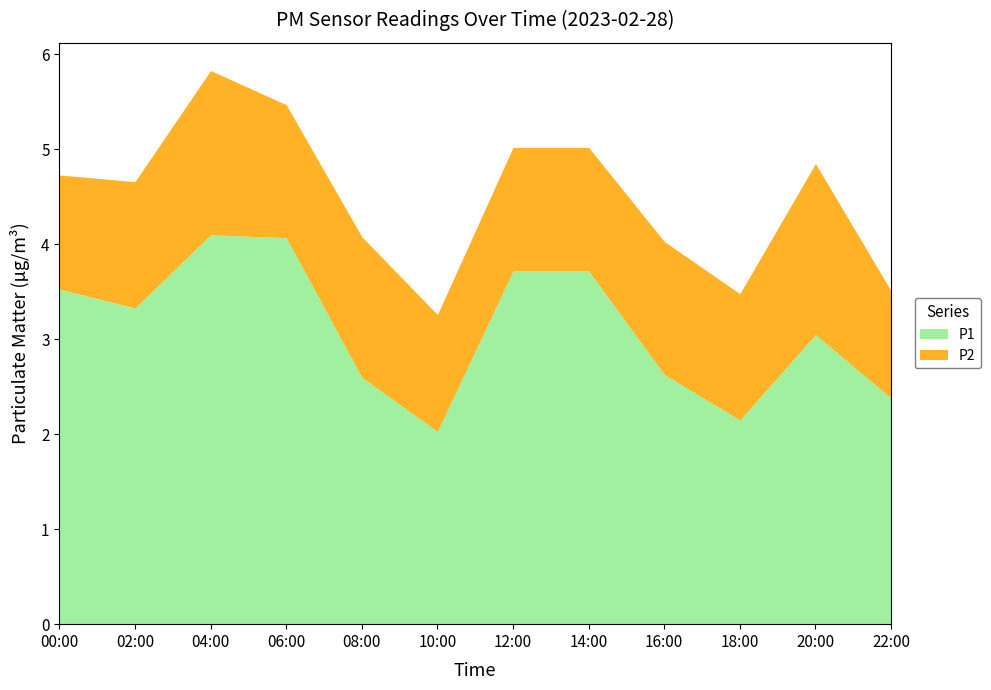

Which label corresponds to the smallest value in the chart?

22:00